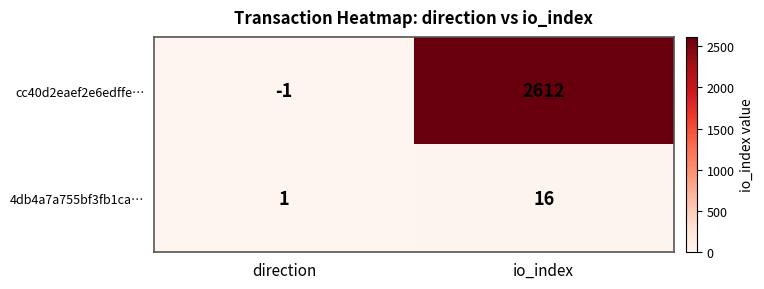

What is the difference between the maximum and minimum values in the cc40d2eaef2e6edffe… series?

2613